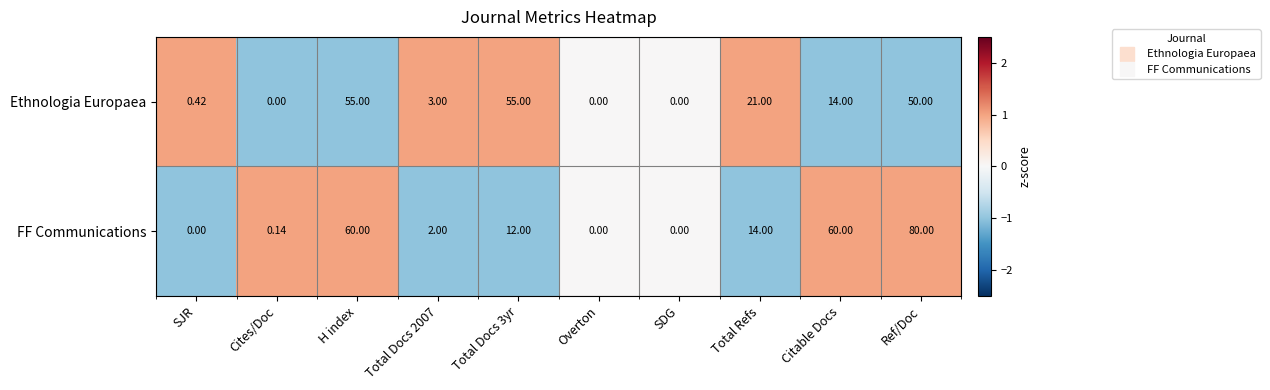

Between Overton and Total Refs, which series saw the biggest shift?

Ethnologia Europaea